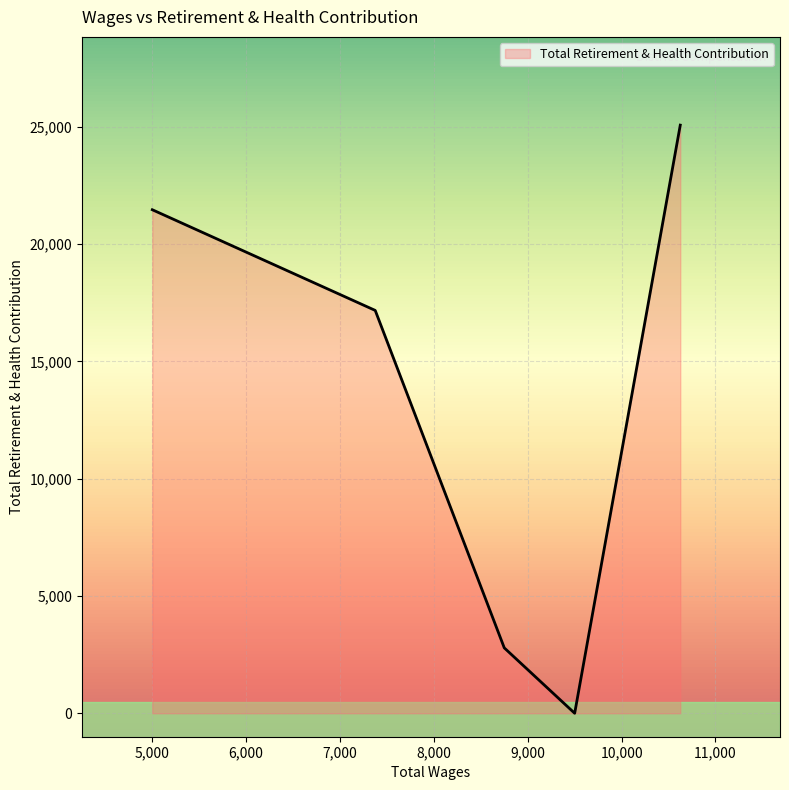

What is the greatest value displayed?

25078